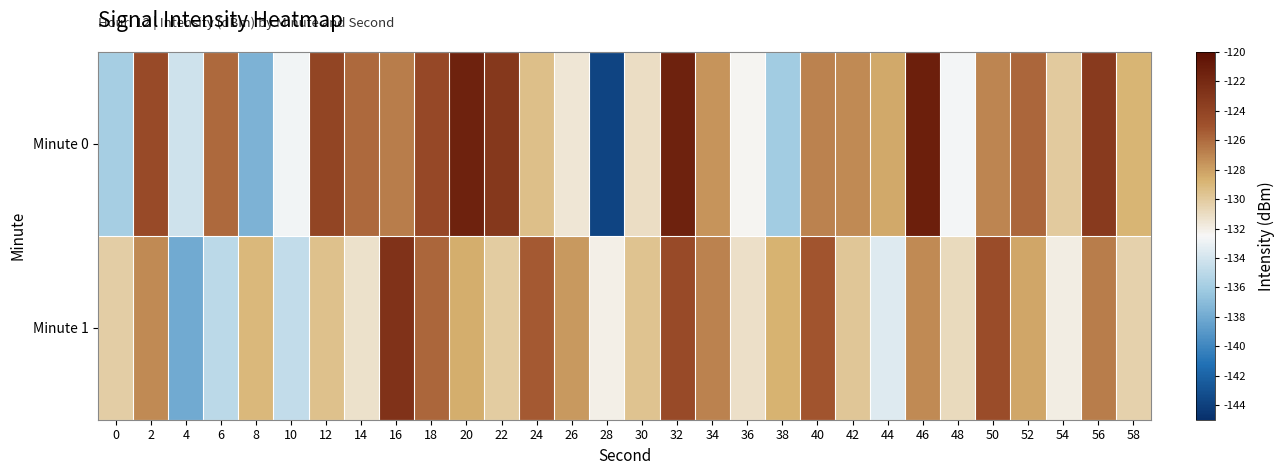

Reading right to left, list all the values displayed in this chart.

Minute 0: 58=-128.9	56=-123.3	54=-130.0	52=-125.8	50=-127.0	48=-132.7	46=-121.3	44=-128.4	42=-127.2	40=-126.9	38=-136.1	36=-132.3	34=-127.5	32=-121.4	30=-131.0	28=-143.8	26=-131.6	24=-129.4	22=-123.1	20=-121.4	18=-124.3	16=-126.7	14=-125.9	12=-124.1	10=-132.7	8=-137.6	6=-125.9	4=-134.2	2=-124.4	0=-135.9
Minute 1: 58=-130.4	56=-126.7	54=-132.0	52=-128.3	50=-124.6	48=-130.9	46=-127.2	44=-133.5	42=-129.8	40=-125.1	38=-128.7	36=-131.2	34=-126.9	32=-124.4	30=-129.6	28=-132.1	26=-127.8	24=-125.3	22=-130.1	20=-128.5	18=-125.8	16=-122.7	14=-131.3	12=-129.5	10=-134.7	8=-129.0	6=-135.0	4=-138.0	2=-127.1	0=-130.2